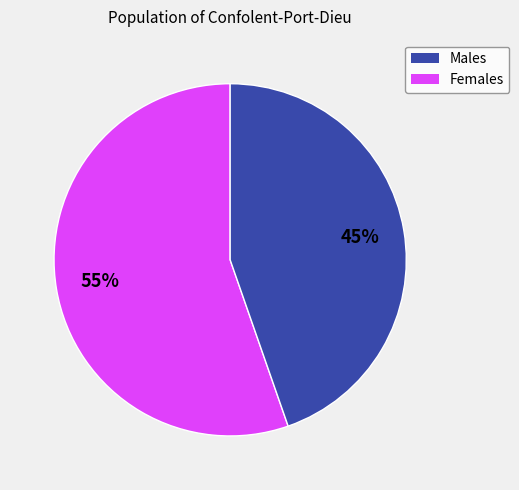

Is there a majority slice in this chart?

Yes